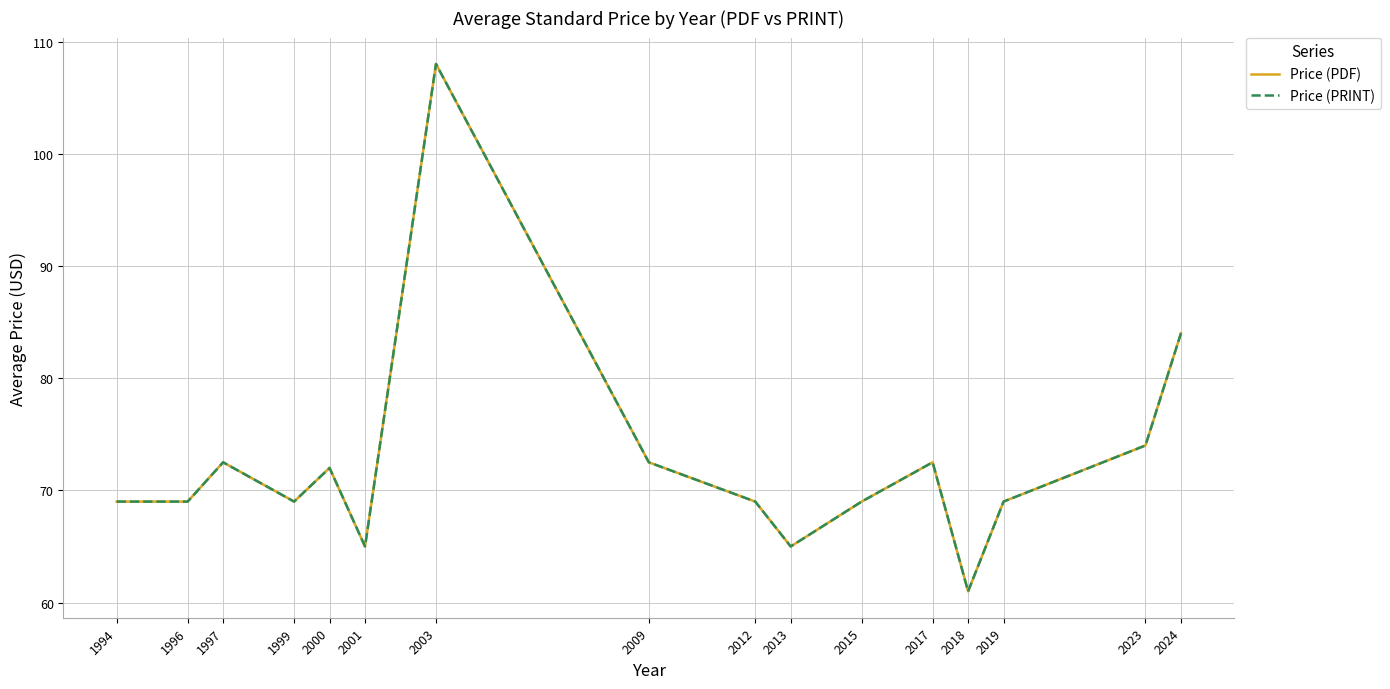

Does the chart display data point markers on the line(s)?

No